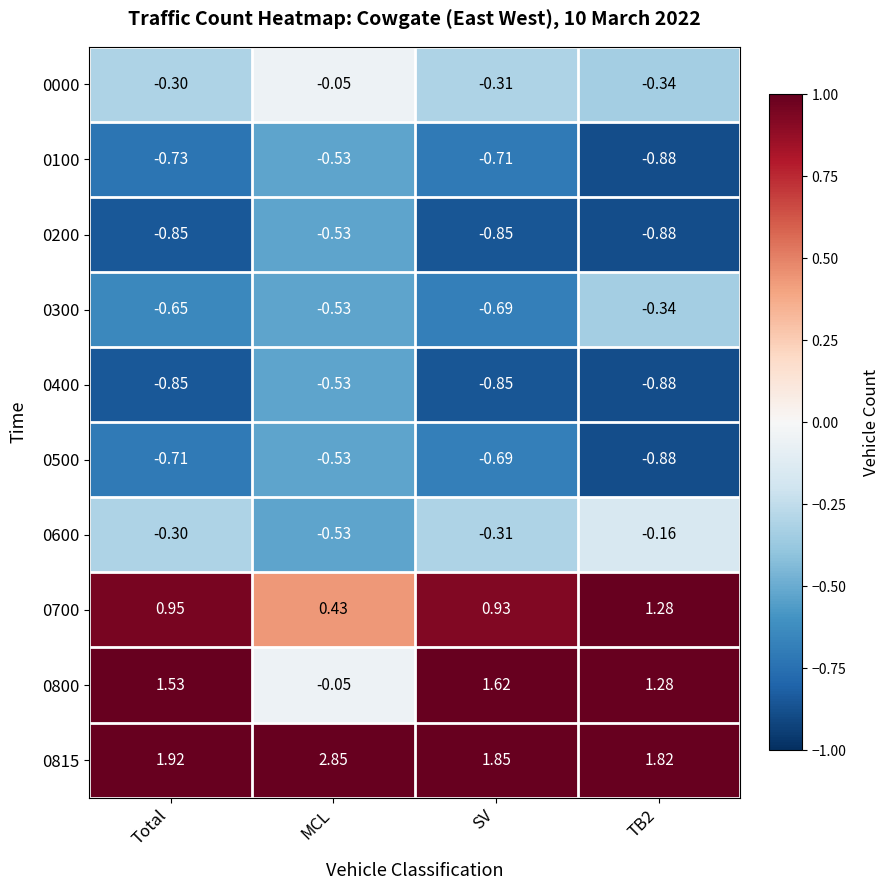

At how many categories does at least one series exceed 0?

4